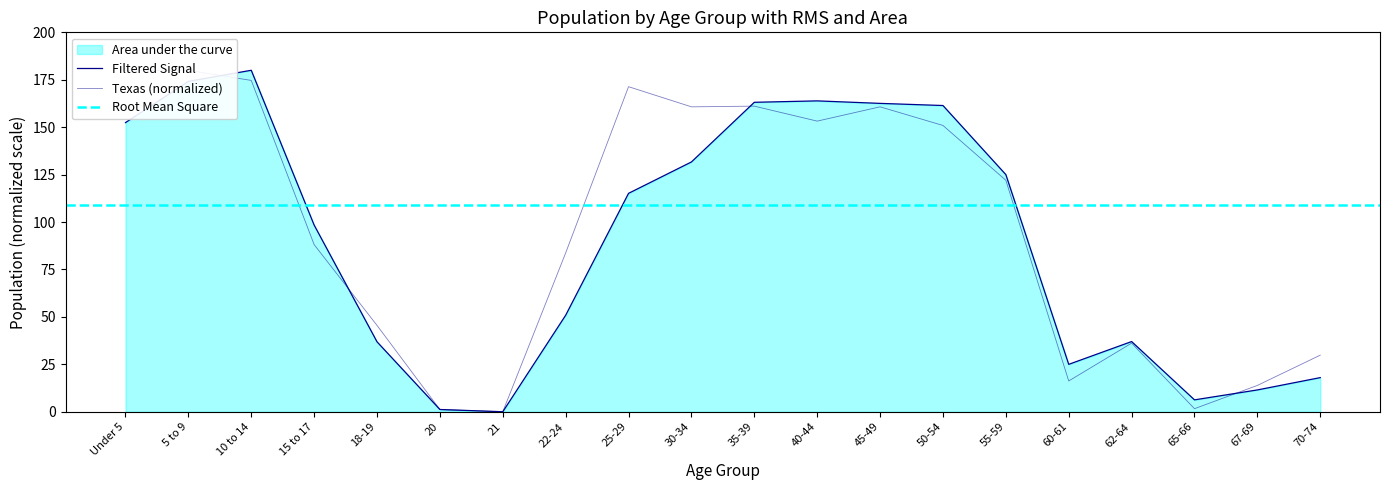

How many values in the Texas series exceed 122?

10